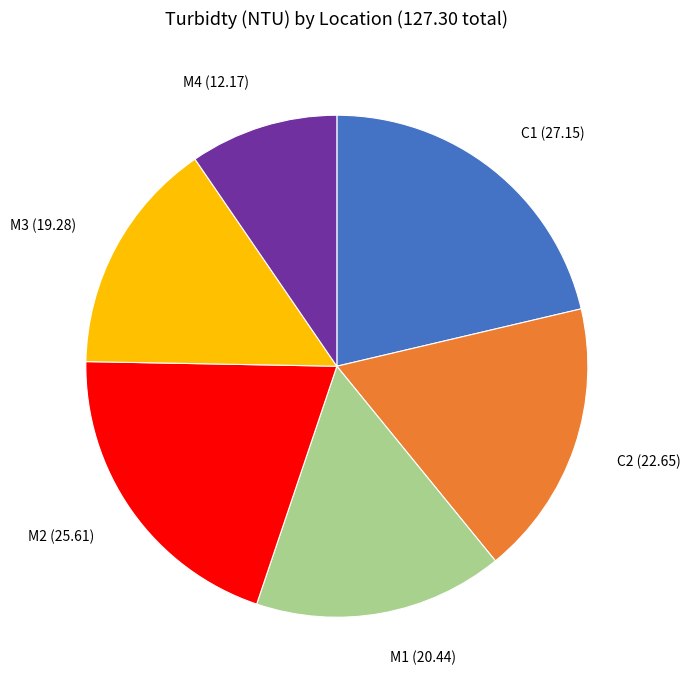

Does any single category account for the majority?

No